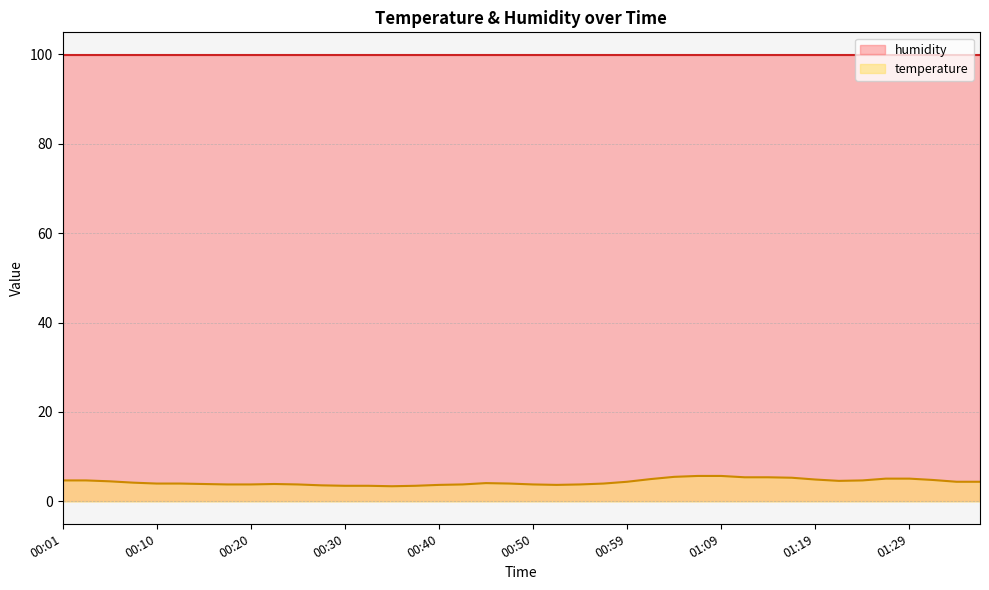

List the series in order of their overall mean, highest first.

humidity, temperature